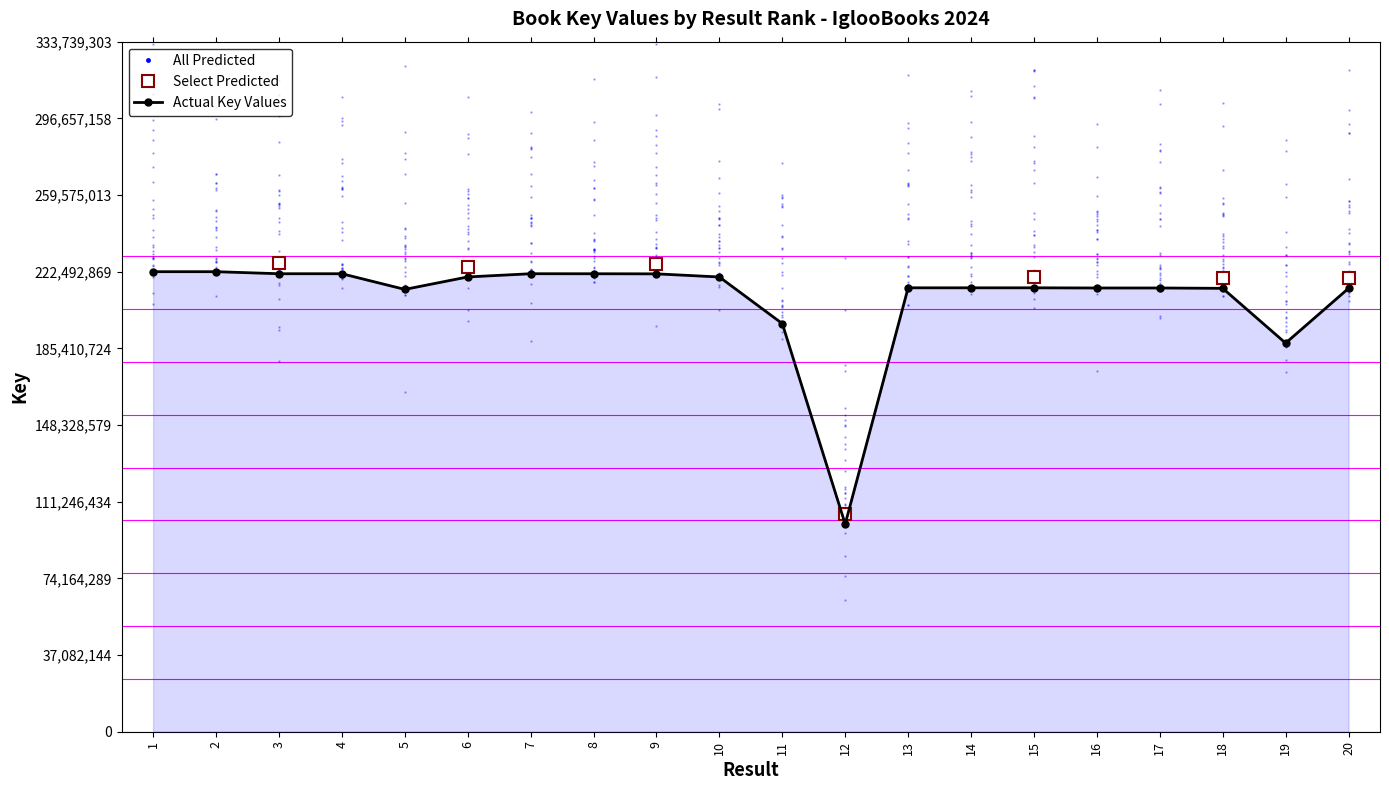

What is the difference between the values at 17 and 1?

7884392